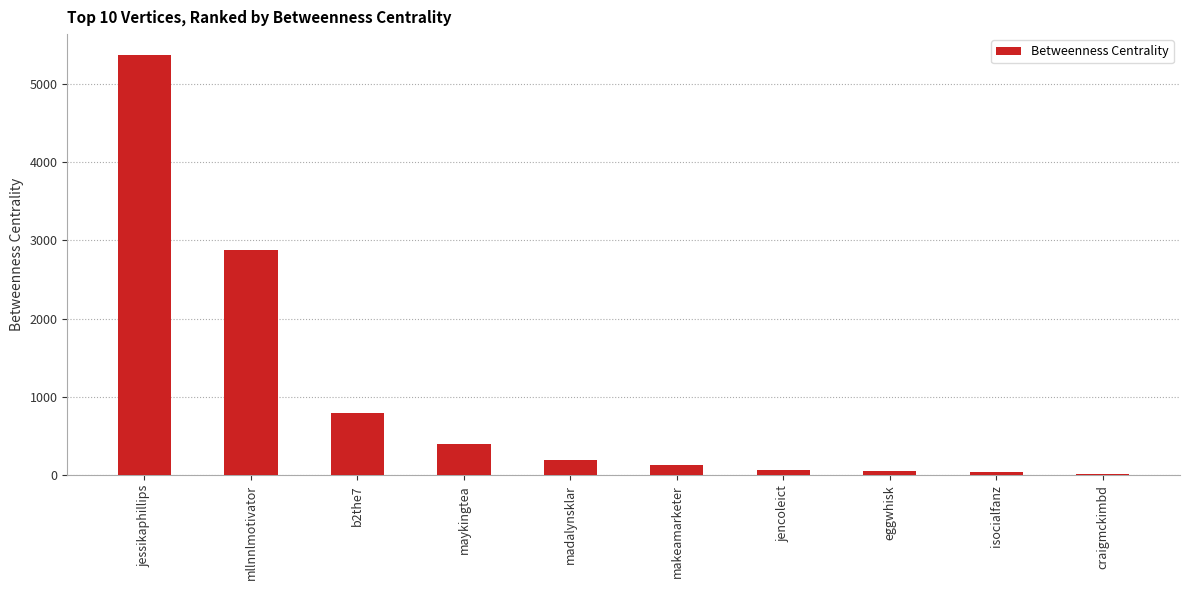

True or false: the data shows 123.7 at makeamarketer.

True